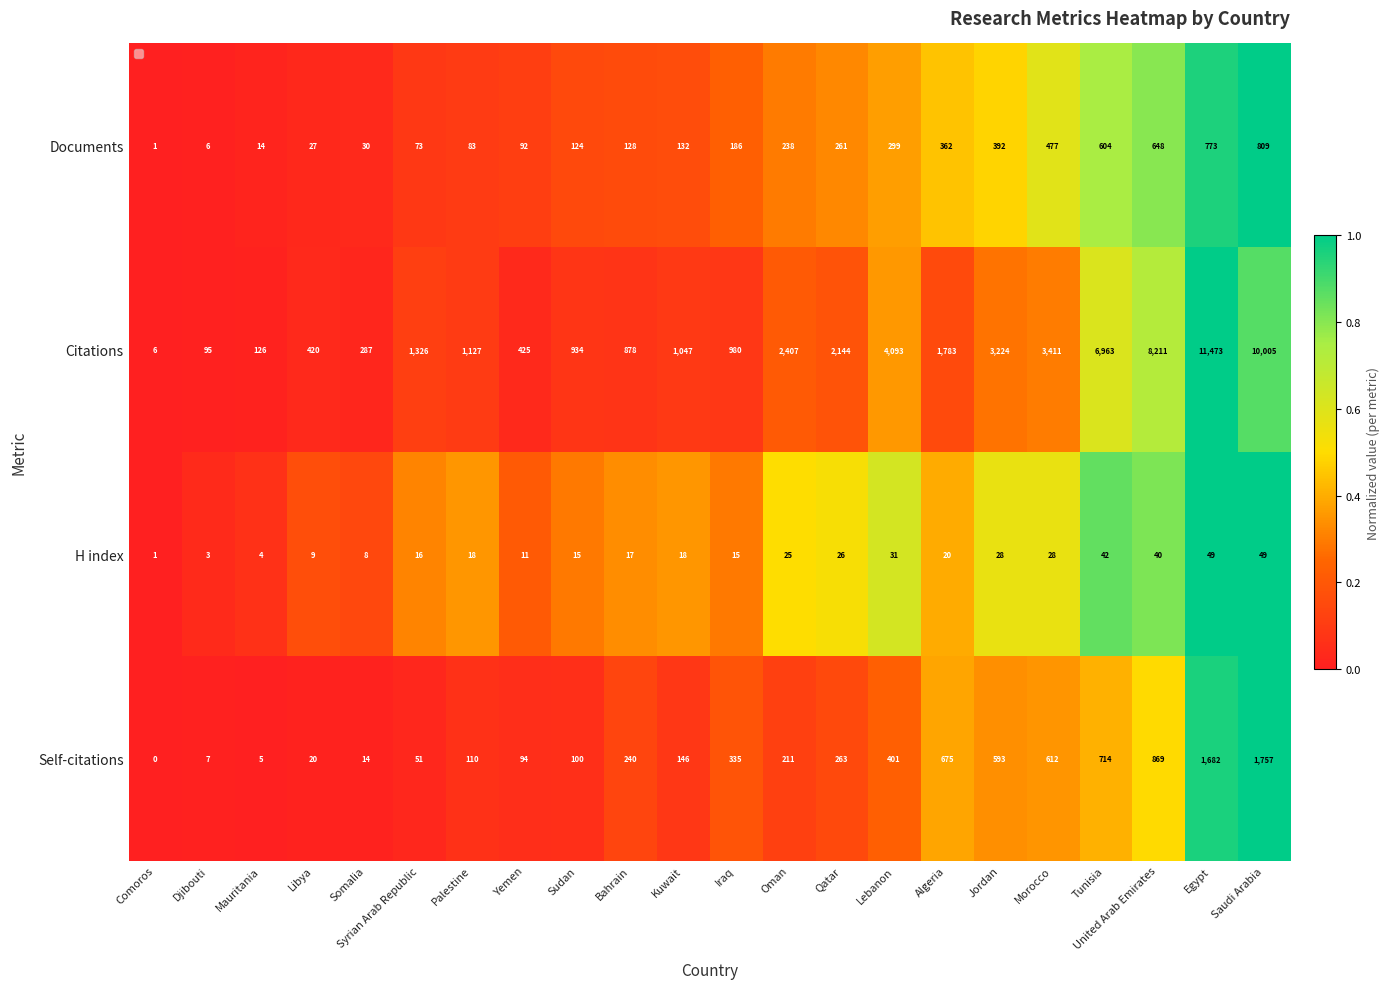

At Libya, list the series in order from smallest to largest.

H index, Self-citations, Documents, Citations